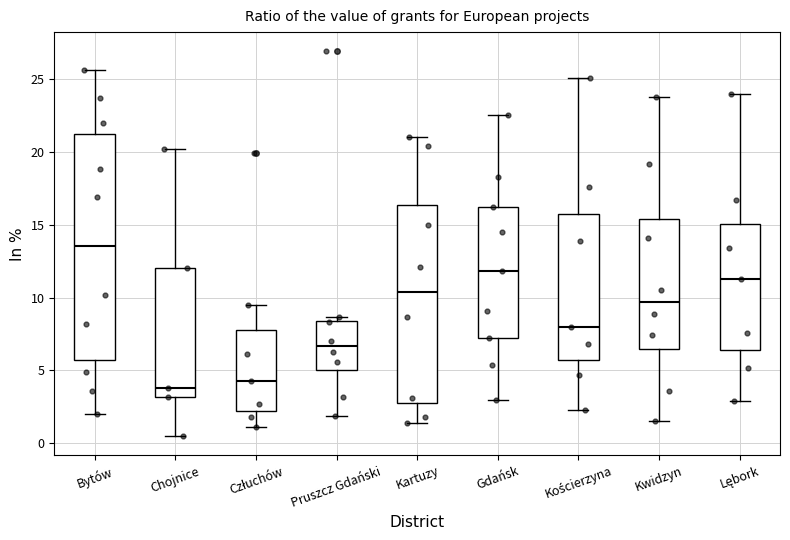

Which box has the lowest median line?

Chojnice